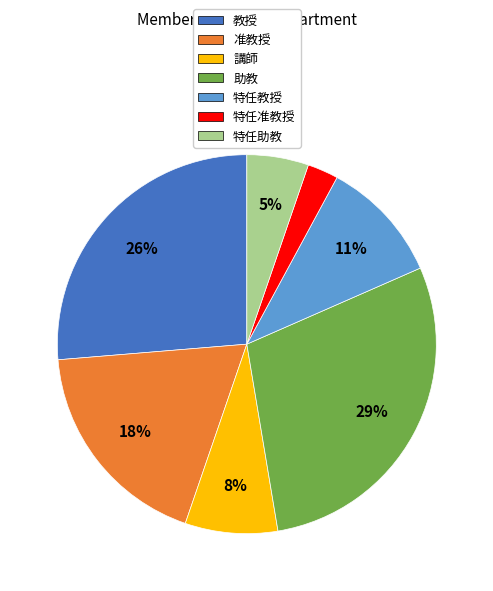

Is there any slice that represents more than half of the pie?

No